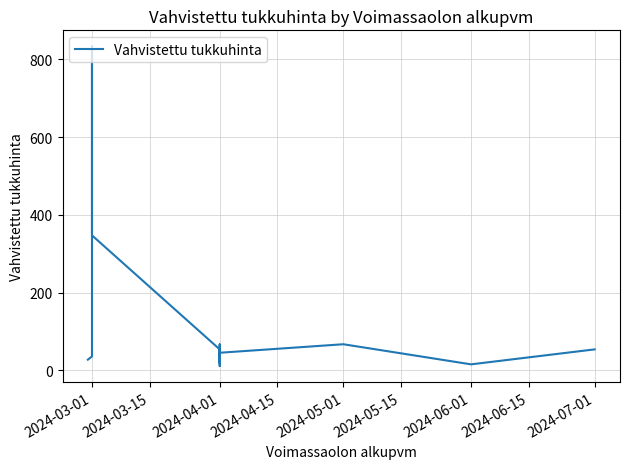

True or false: the data has more than 1 interior local peaks.

True